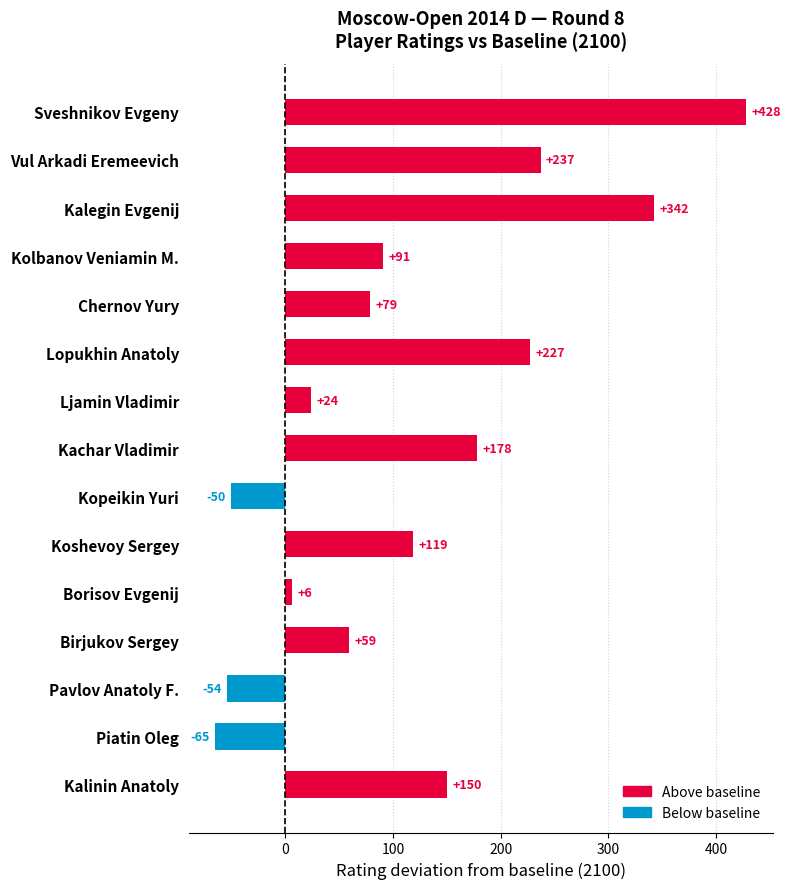

What is the sum of all values?

1771